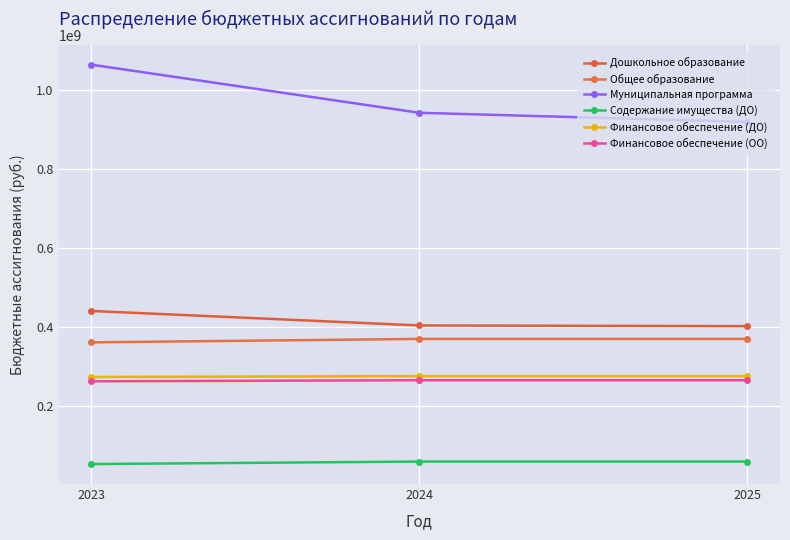

The value of Муниципальная программа at 2023 is 1064158431.6. True or false?

True